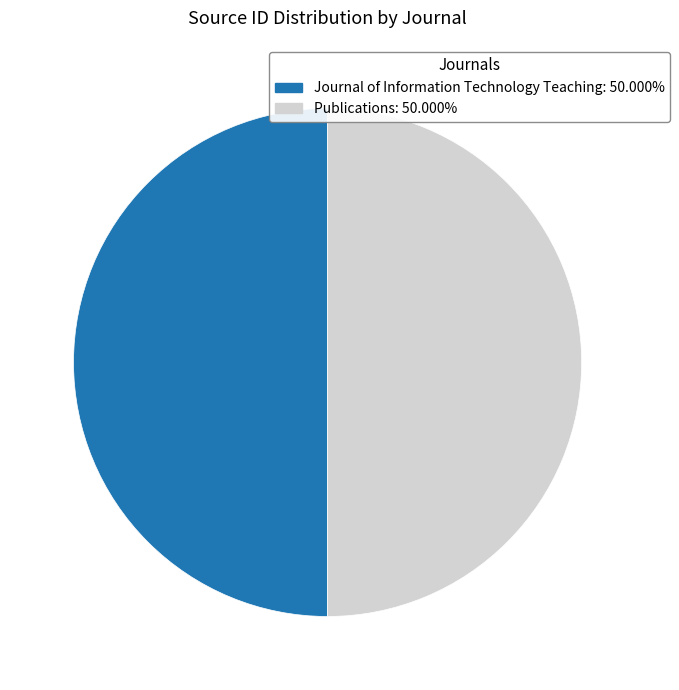

How many segments does this pie chart have?

2